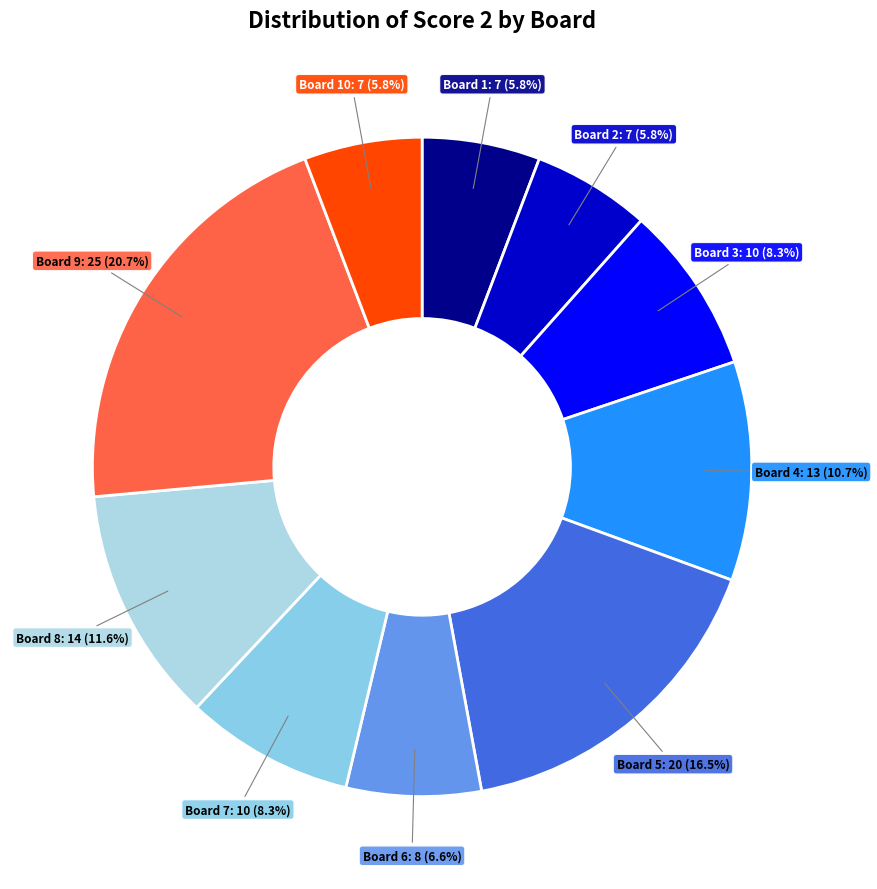

Which slice is the largest?

Board 9